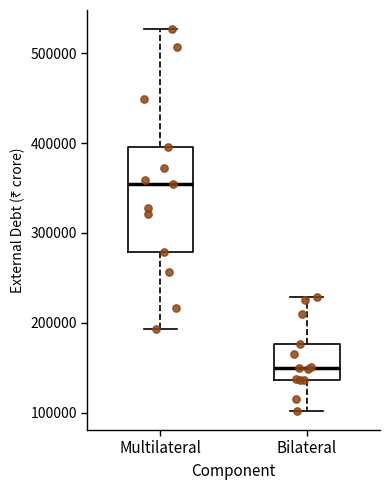

Where is the upper edge of the box for Multilateral on the y-axis? The values are not printed on the chart, so give them approximately, as read against the axis.

400000